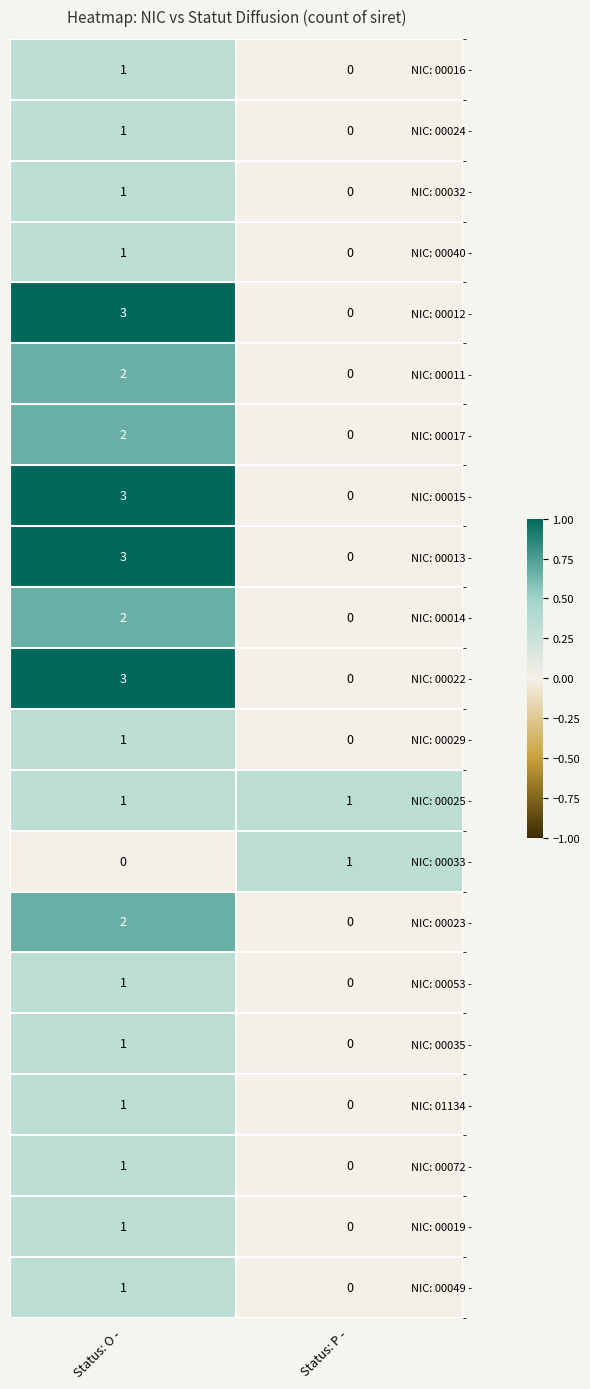

How many series are shown in this chart?

21